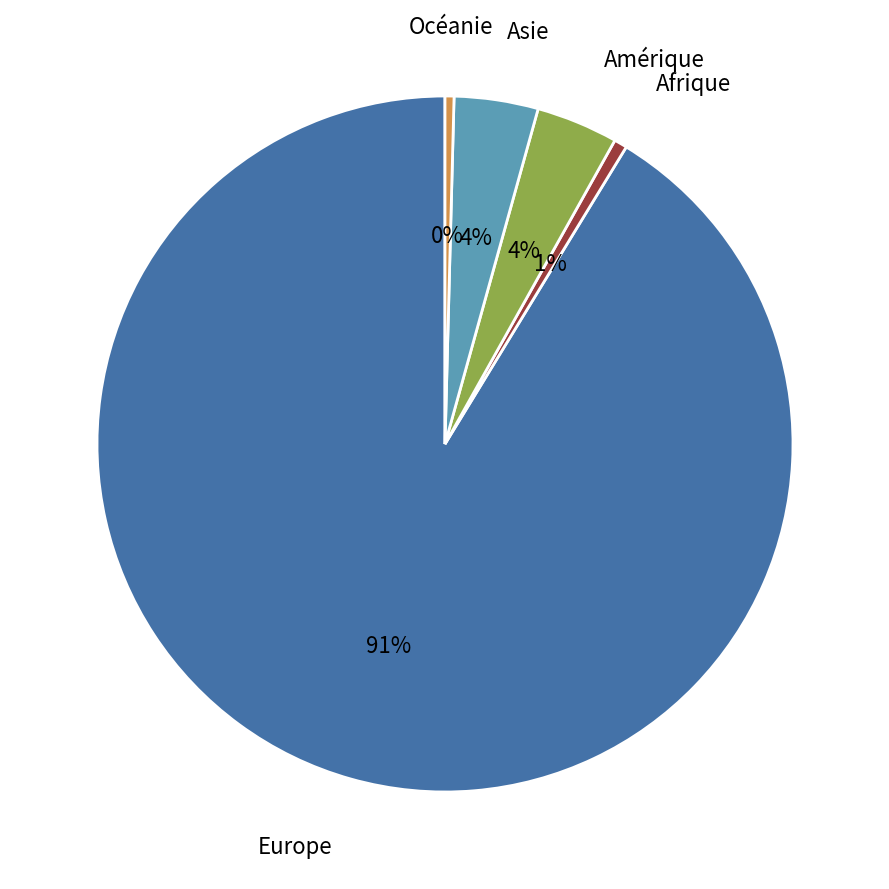

To the nearest percent, what is the average slice percentage?

20%